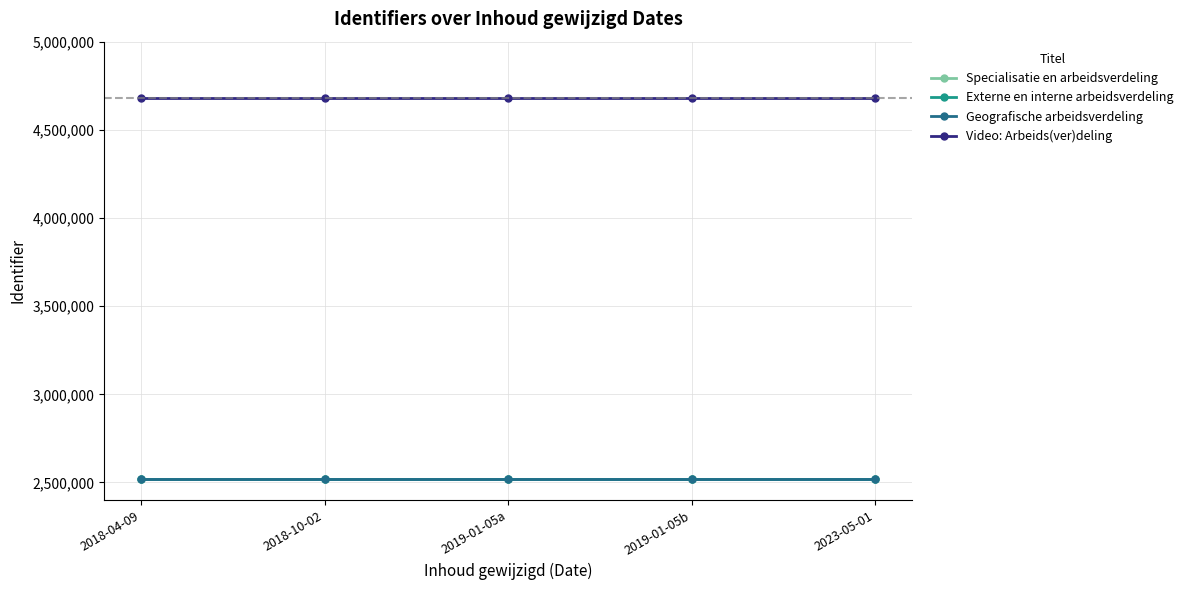

Read the Specialisatie en arbeidsverdeling value at 2023-05-01.

2519798